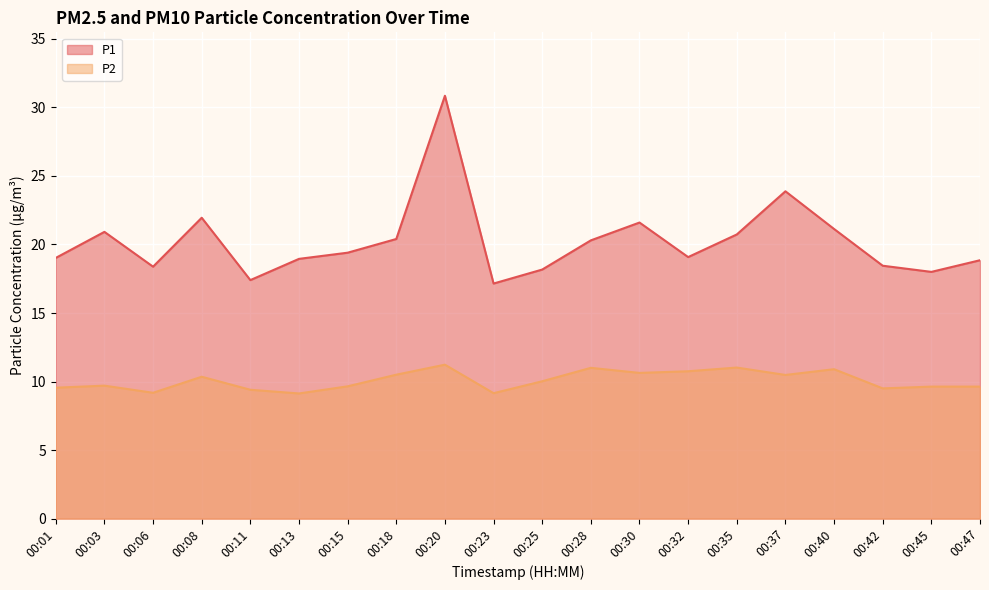

What value does the P1 series have at 00:03?

20.9